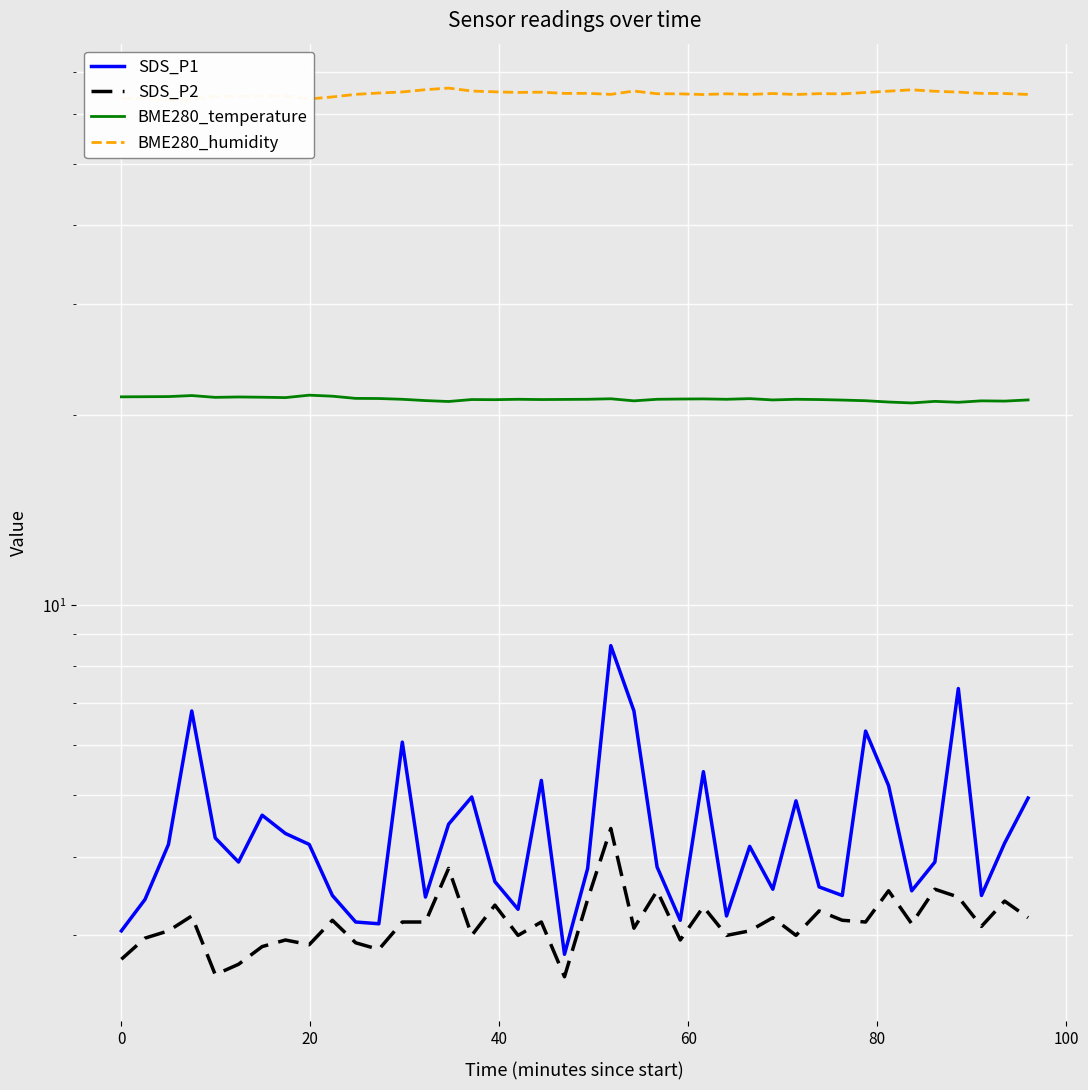

What are all the series names shown in the legend?

SDS_P1, SDS_P2, BME280_temperature, BME280_humidity